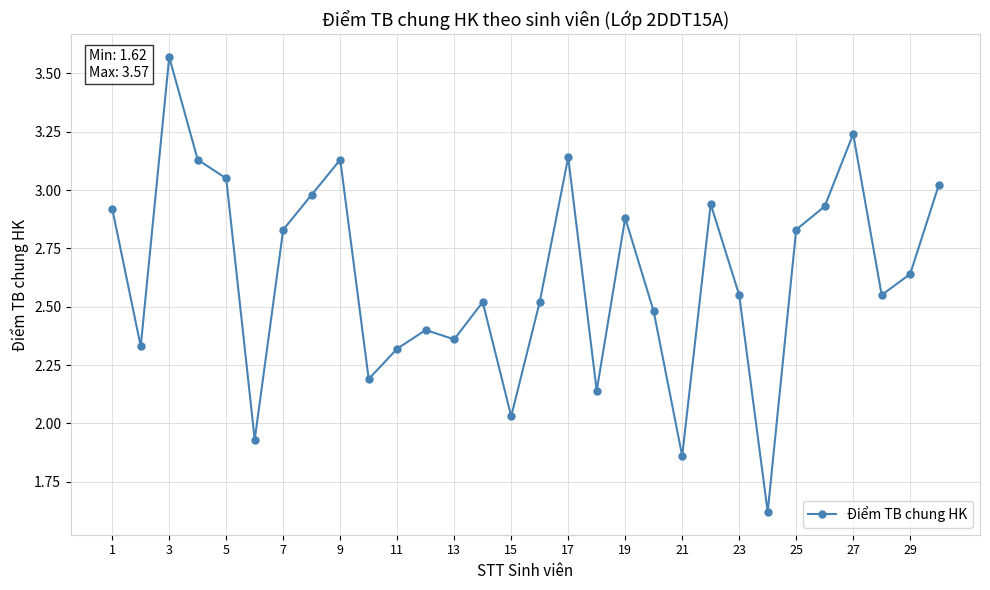

True or false: there are more than 1 points higher than both neighbors.

True